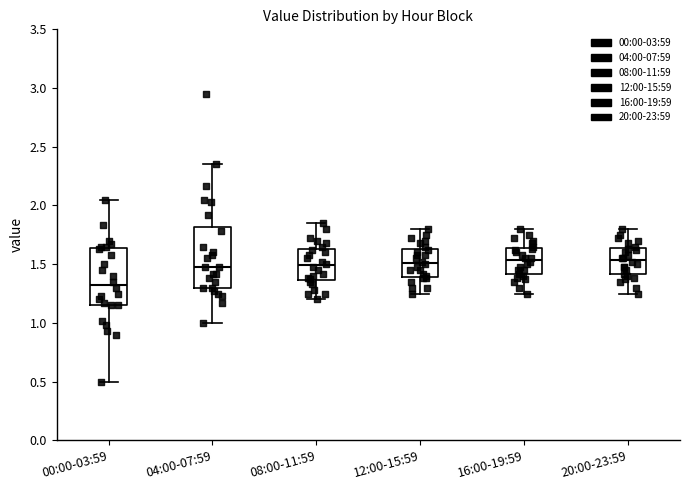

Where does the lower whisker of the box for 20:00-23:59 end on the y-axis? The values are not printed on the chart, so give them approximately, as read against the axis.

1.25